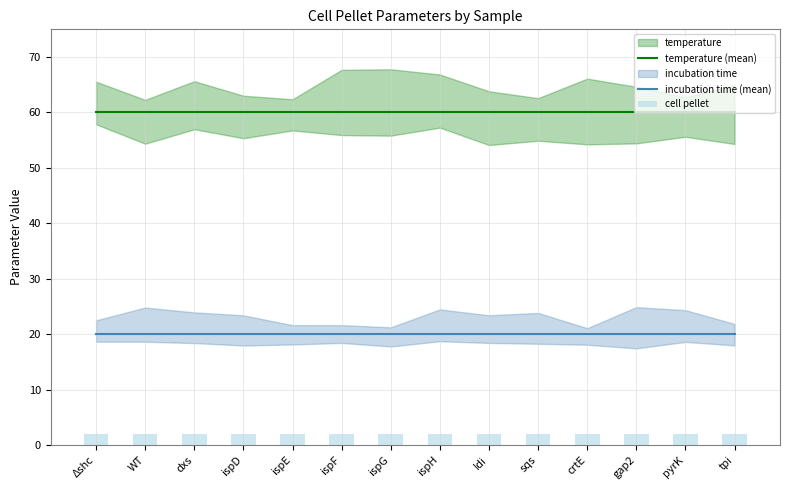

At which label is temperature (mean) closest to 60?

Δshc